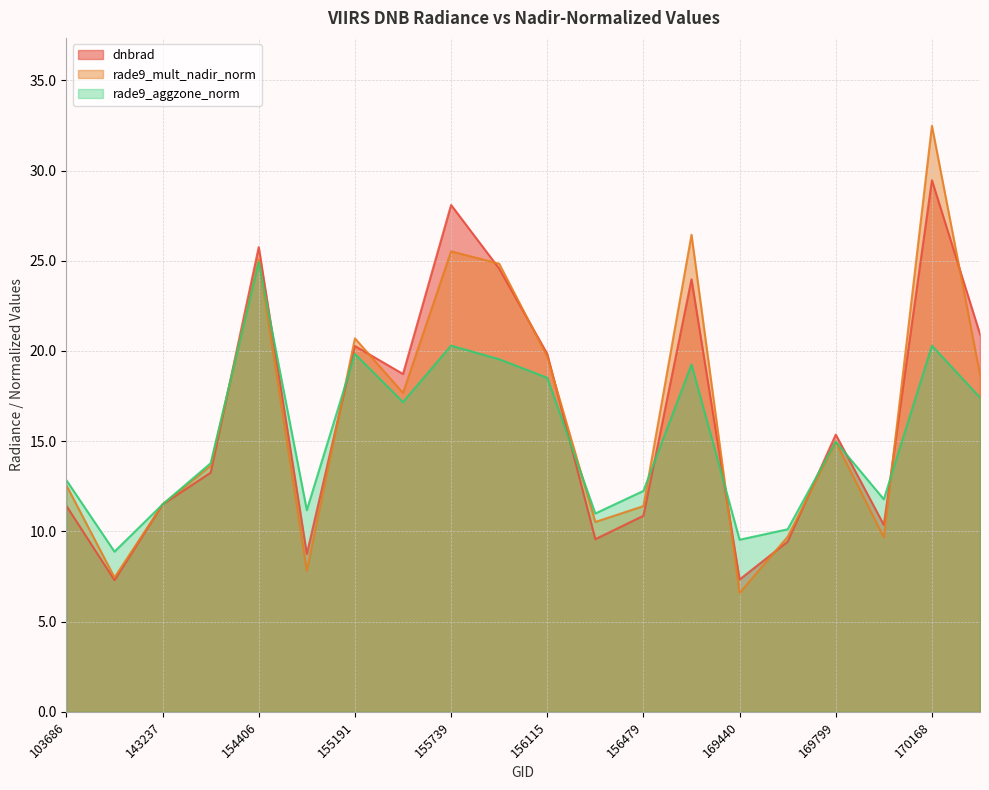

Reading left to right, list all the values displayed in this chart.

dnbrad: 103686=11.4	143043=7.3	143237=11.5	154213=13.3	154406=25.8	155011=8.8	155191=20.3	155557=18.7	155739=28.1	155937=24.6	156115=19.8	156294=9.6	156479=10.9	169262=24.0	169440=7.3	169621=9.4	169799=15.4	169981=10.4	170168=29.5	170350=20.9
rade9_mult_nadir_norm: 103686=12.6	143043=7.4	143237=11.5	154213=13.6	154406=25.1	155011=7.8	155191=20.7	155557=17.7	155739=25.5	155937=24.8	156115=19.7	156294=10.5	156479=11.4	169262=26.4	169440=6.6	169621=9.7	169799=15.0	169981=9.7	170168=32.5	170350=18.7
rade9_aggzone_norm: 103686=12.8	143043=8.9	143237=11.5	154213=13.8	154406=24.9	155011=11.2	155191=19.8	155557=17.2	155739=20.3	155937=19.5	156115=18.5	156294=11.0	156479=12.2	169262=19.3	169440=9.5	169621=10.1	169799=15.0	169981=11.8	170168=20.3	170350=17.4